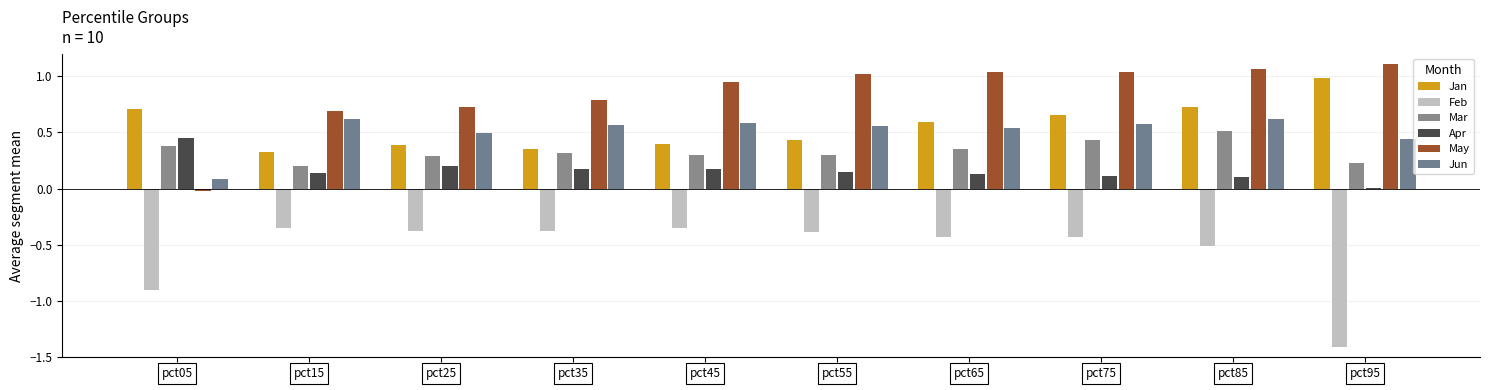

Which category has the lowest value in the Feb series?

pct95